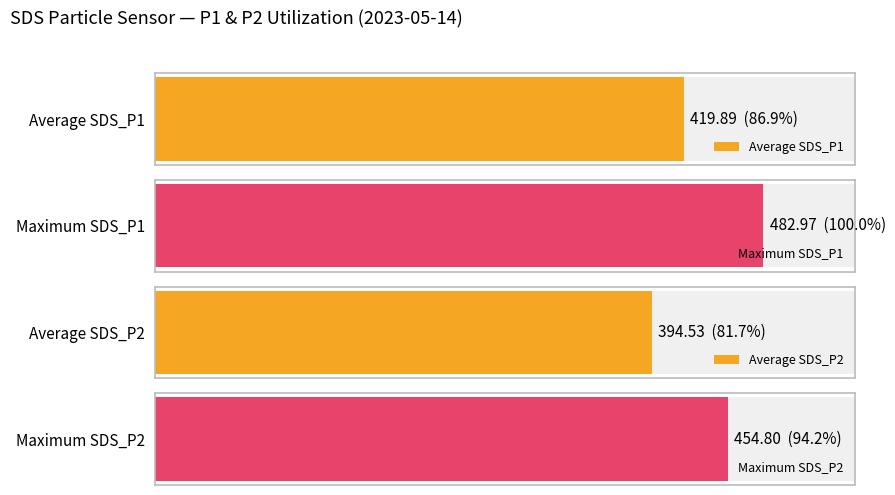

Which series has the largest total across all categories?

SDS_P1